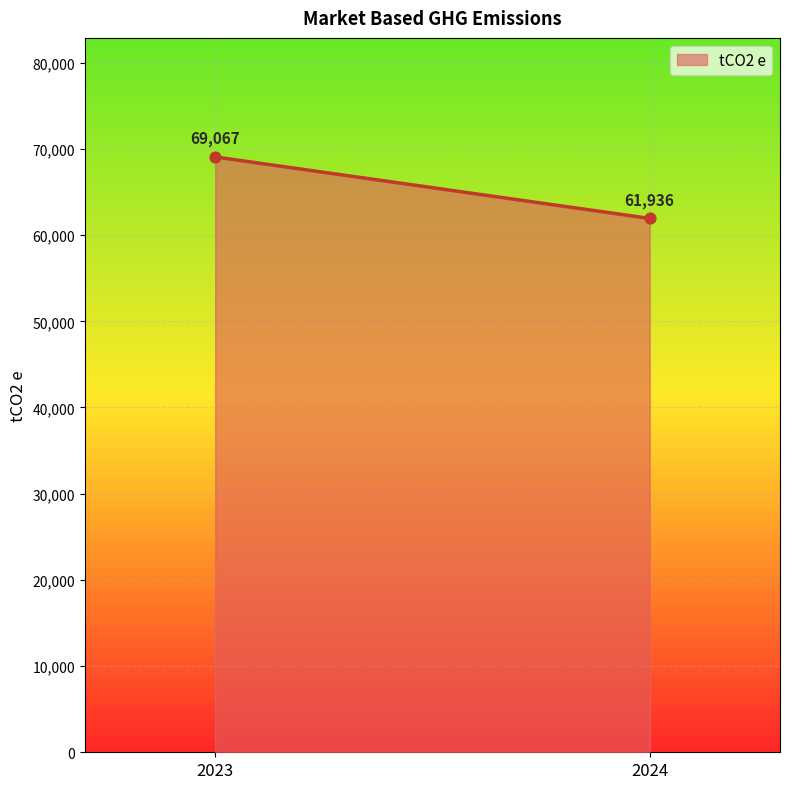

What is the range of Y values (max minus min)?

7131